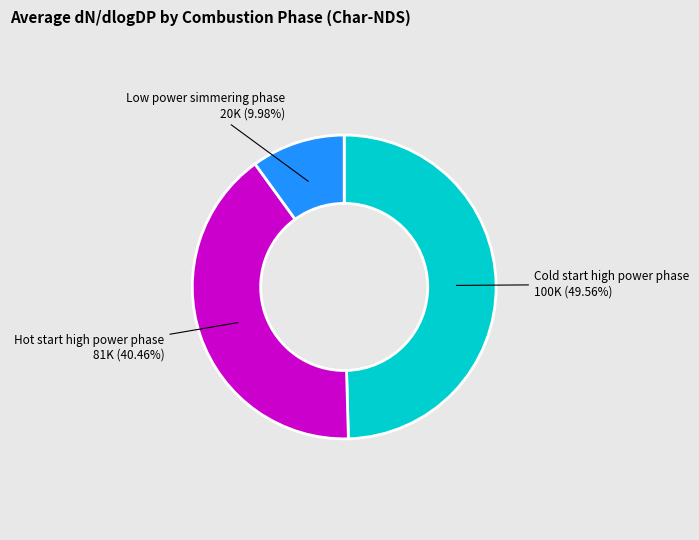

Is there a majority slice in this chart?

No